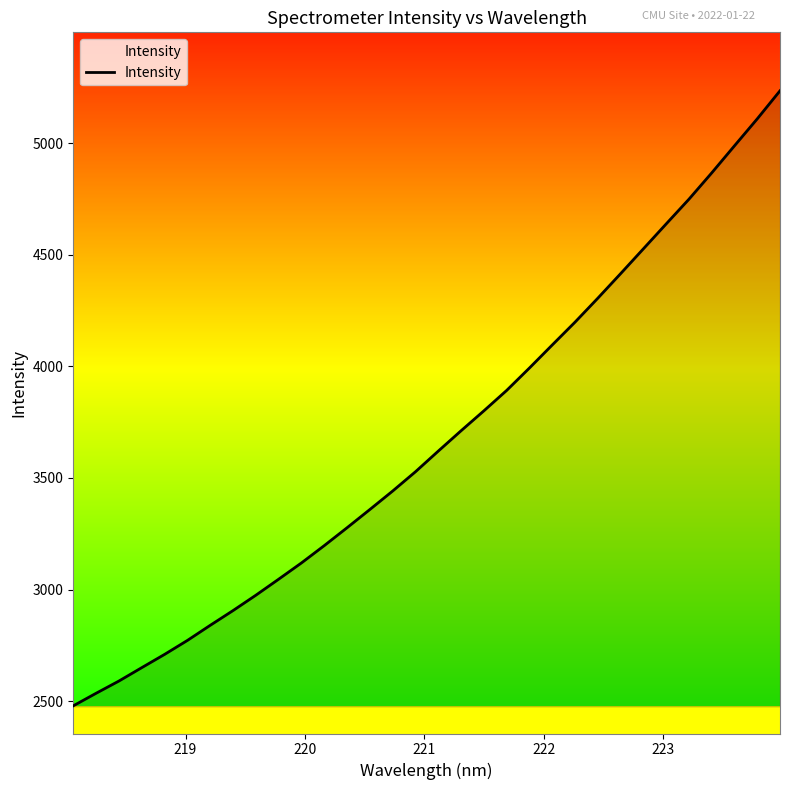

What is the sum of all values?

117564.8